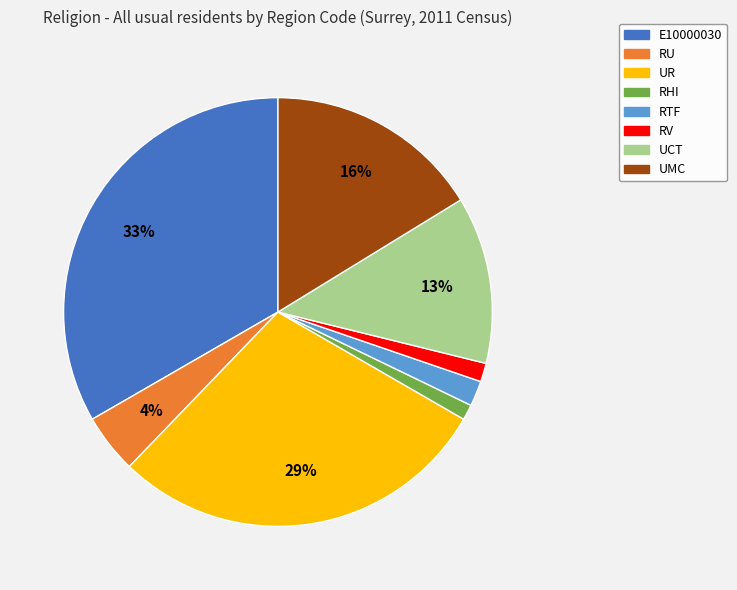

Which has a higher value, UR or RU?

UR